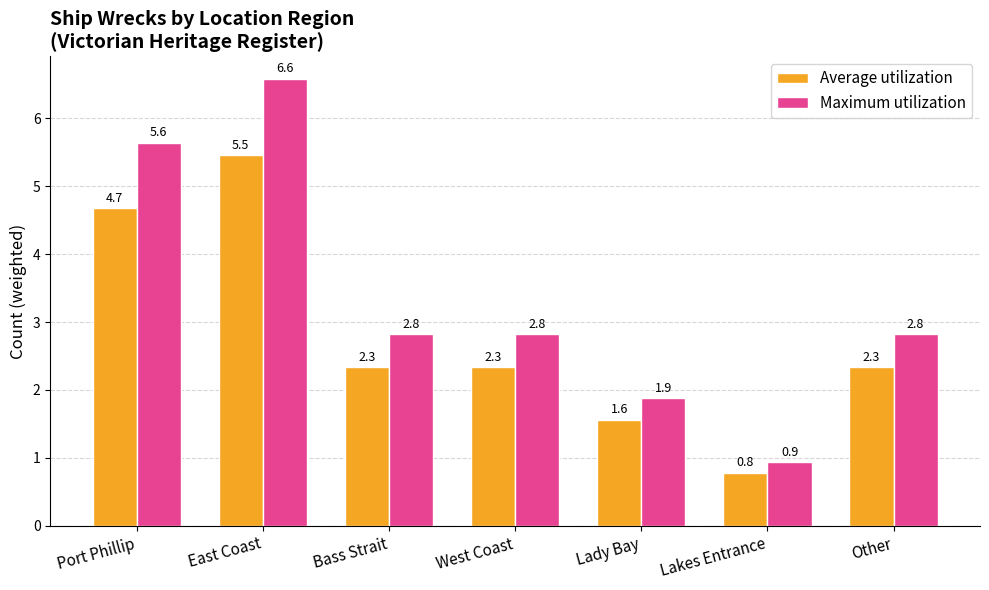

Where does the Average utilization series first go above 2?

Port Phillip